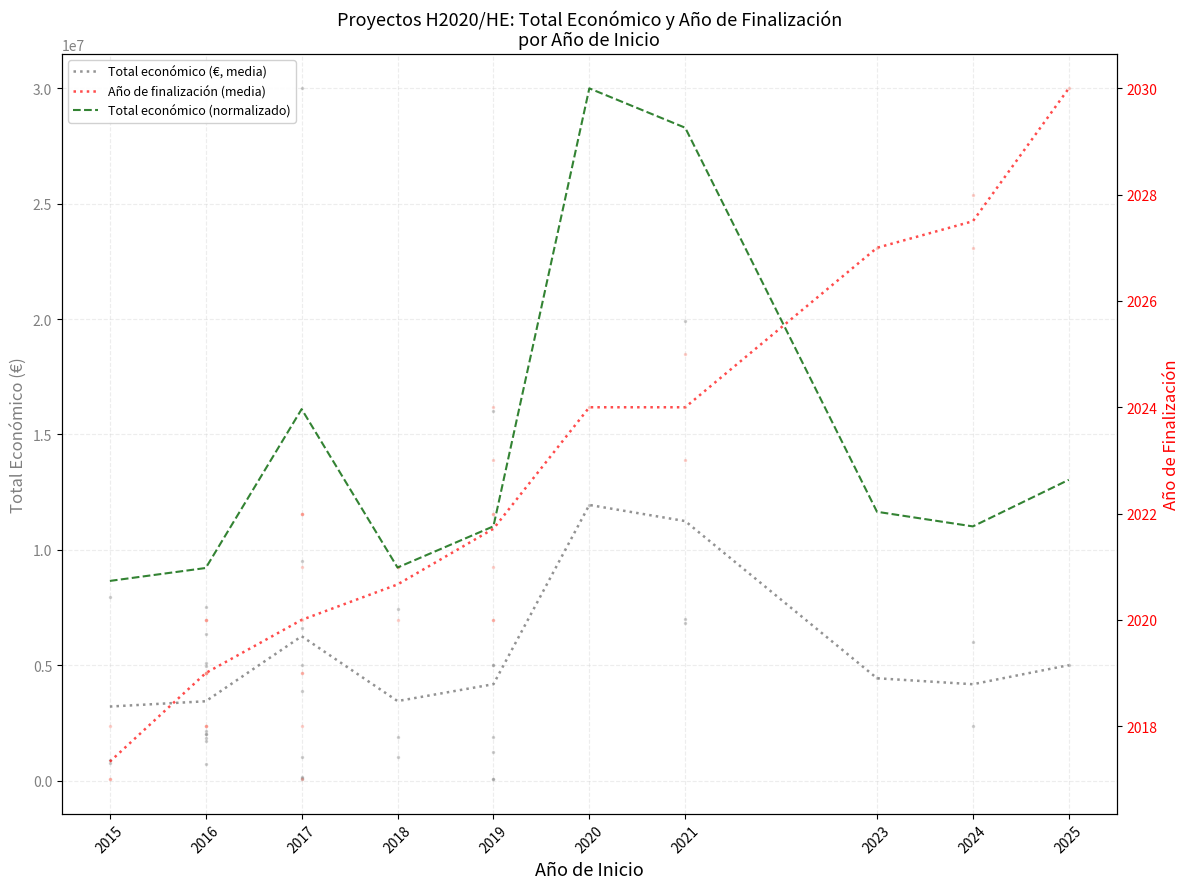

At how many categories does at least one series exceed 250510?

10